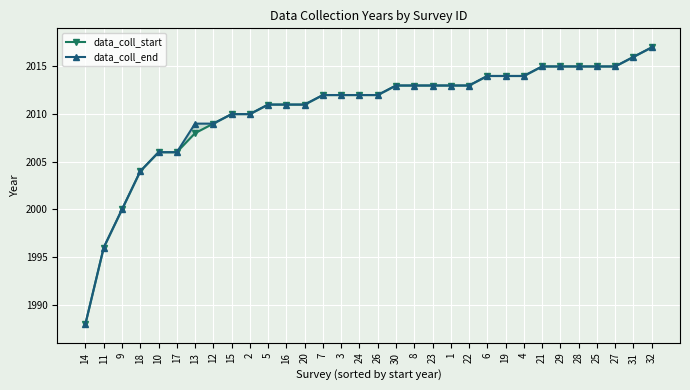

Is this an area chart (filled region under the line)?

No